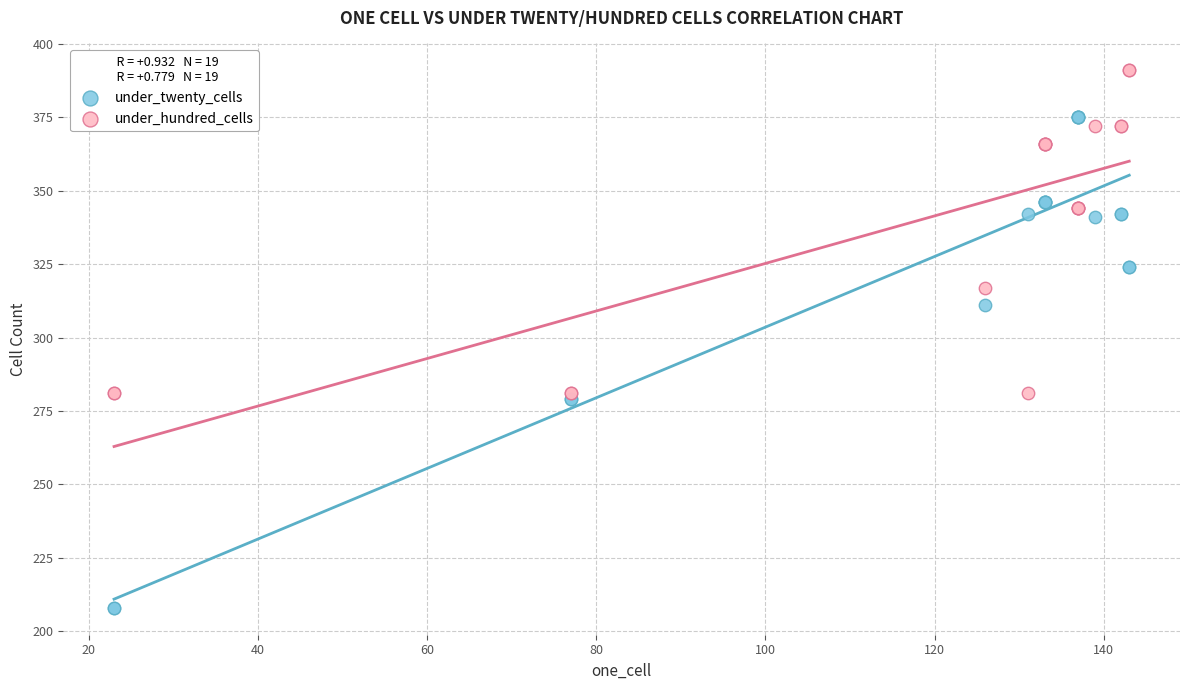

Which series has the widest spread of Y values?

under_twenty_cells